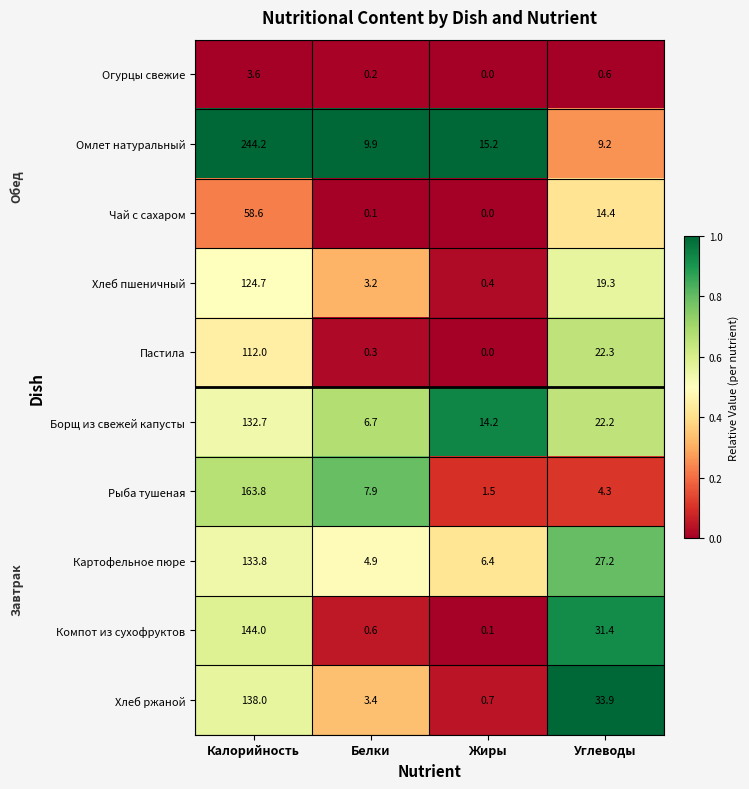

At which category is the sum across all series the highest?

Калорийность